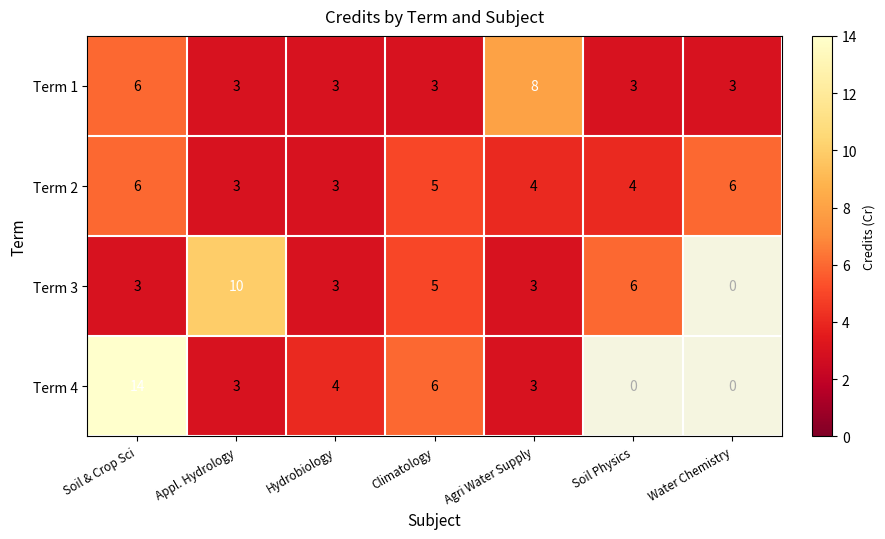

Which series changed the most between Soil & Crop Sci and Climatology?

Term 4